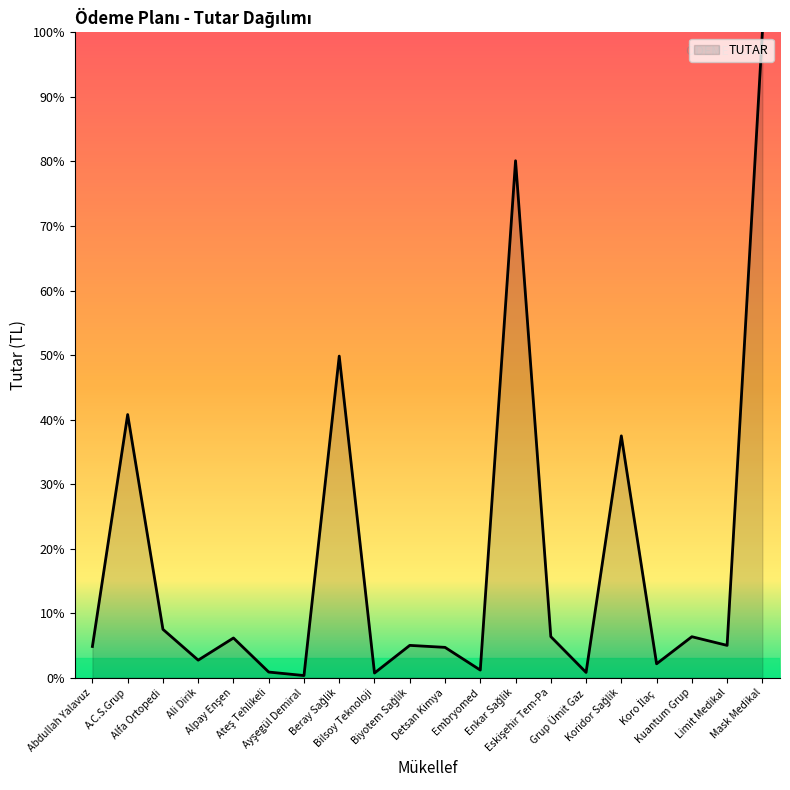

True or false: the data has more than 0 interior local peaks.

True